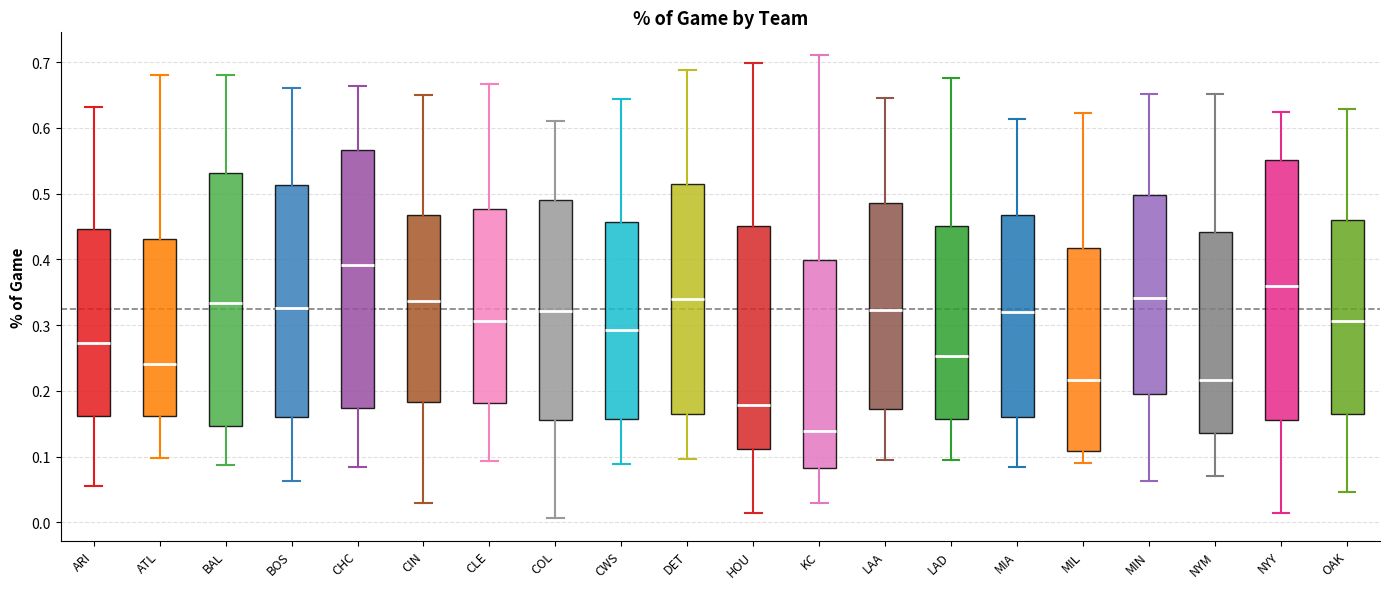

Reading left to right, read every box against the y-axis: the position of its median line, the range the box covers, and the ends of its whiskers. The values are not printed on the chart, so give them approximately, as read against the axis.

ARI: median 0.27, box 0.16 to 0.45, whiskers 0.06 to 0.63
ATL: median 0.24, box 0.16 to 0.43, whiskers 0.10 to 0.68
BAL: median 0.33, box 0.15 to 0.53, whiskers 0.09 to 0.68
BOS: median 0.33, box 0.16 to 0.51, whiskers 0.06 to 0.66
CHC: median 0.39, box 0.17 to 0.57, whiskers 0.08 to 0.66
CIN: median 0.34, box 0.18 to 0.47, whiskers 0.03 to 0.65
CLE: median 0.31, box 0.18 to 0.48, whiskers 0.09 to 0.67
COL: median 0.32, box 0.16 to 0.49, whiskers 0.01 to 0.61
CWS: median 0.29, box 0.16 to 0.46, whiskers 0.09 to 0.64
DET: median 0.34, box 0.17 to 0.52, whiskers 0.10 to 0.69
HOU: median 0.18, box 0.11 to 0.45, whiskers 0.01 to 0.70
KC: median 0.14, box 0.08 to 0.40, whiskers 0.03 to 0.71
LAA: median 0.32, box 0.17 to 0.49, whiskers 0.10 to 0.65
LAD: median 0.25, box 0.16 to 0.45, whiskers 0.10 to 0.68
MIA: median 0.32, box 0.16 to 0.47, whiskers 0.08 to 0.61
MIL: median 0.22, box 0.11 to 0.42, whiskers 0.09 to 0.62
MIN: median 0.34, box 0.20 to 0.50, whiskers 0.06 to 0.65
NYM: median 0.22, box 0.14 to 0.44, whiskers 0.07 to 0.65
NYY: median 0.36, box 0.16 to 0.55, whiskers 0.01 to 0.62
OAK: median 0.31, box 0.17 to 0.46, whiskers 0.05 to 0.63